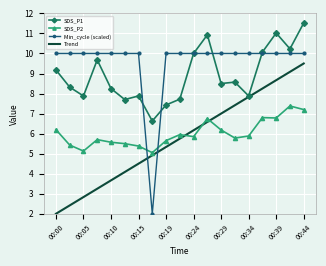

How many categories are shown in the chart?

19